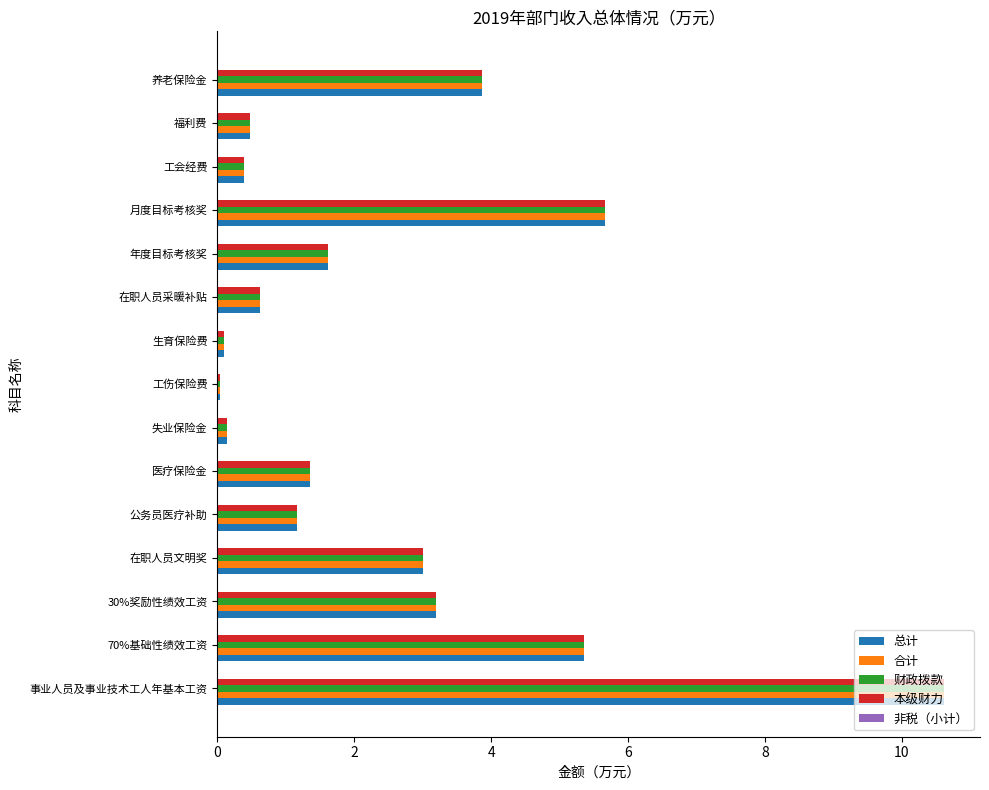

How many data points in 合计 are less than 1?

6